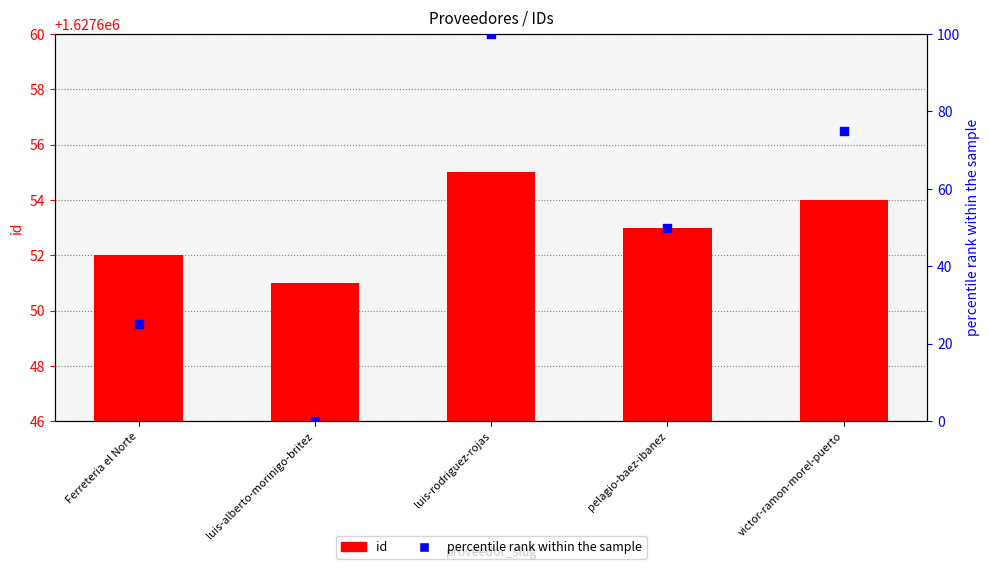

Which series has the widest spread of Y values?

percentile rank within the sample